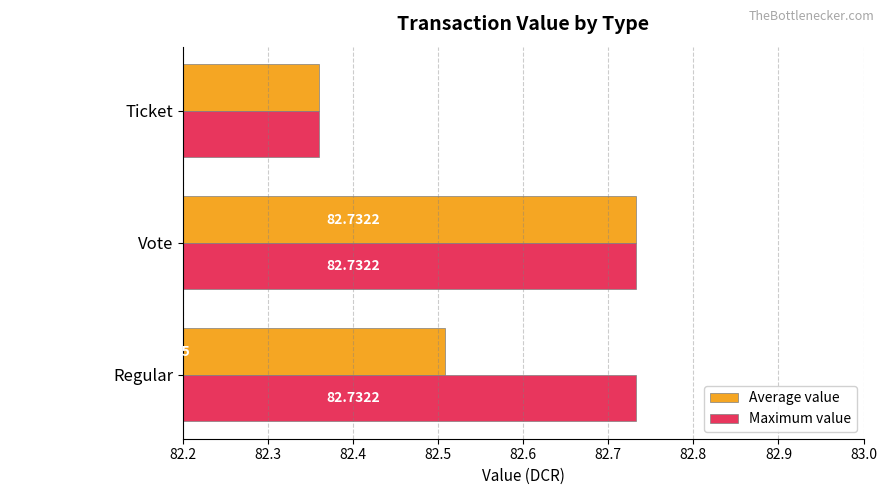

At how many categories does at least one series exceed 82?

3